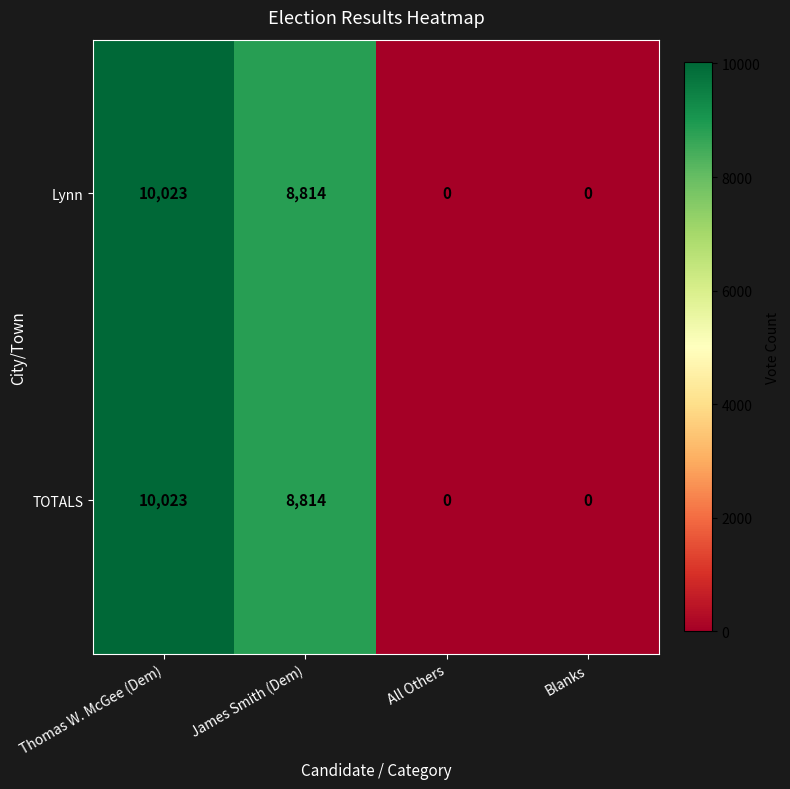

Reading right to left, what are all the values shown in this chart?

Lynn: 0	0	8814	10023
TOTALS: 0	0	8814	10023